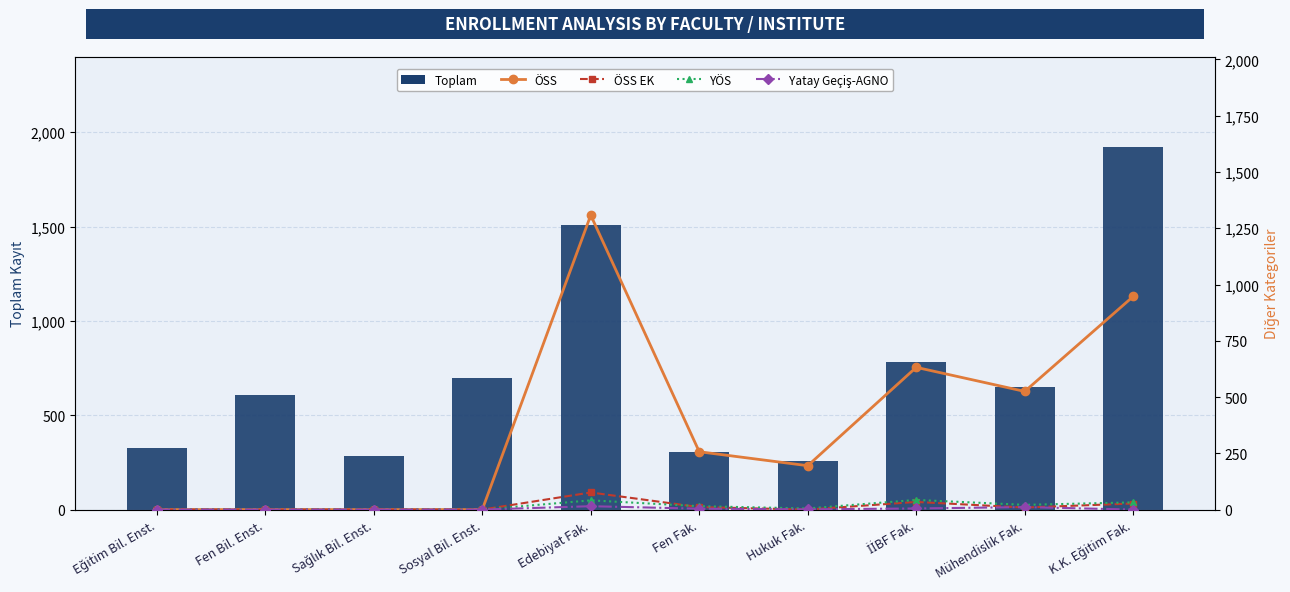

List the labels in order of YÖS value, largest first.

İİBF Fak., Edebiyat Fak., K.K. Eğitim Fak., Mühendislik Fak., Fen Fak., Hukuk Fak., Eğitim Bil. Enst., Fen Bil. Enst., Sağlık Bil. Enst., Sosyal Bil. Enst.